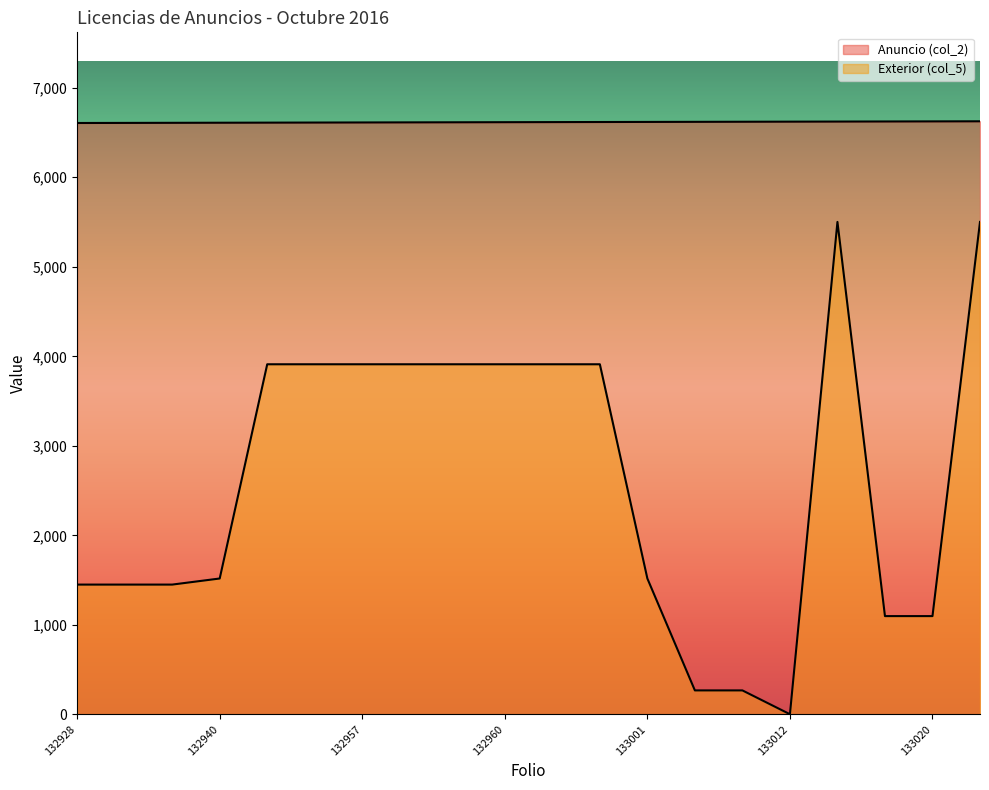

How many data points does each series have?

20